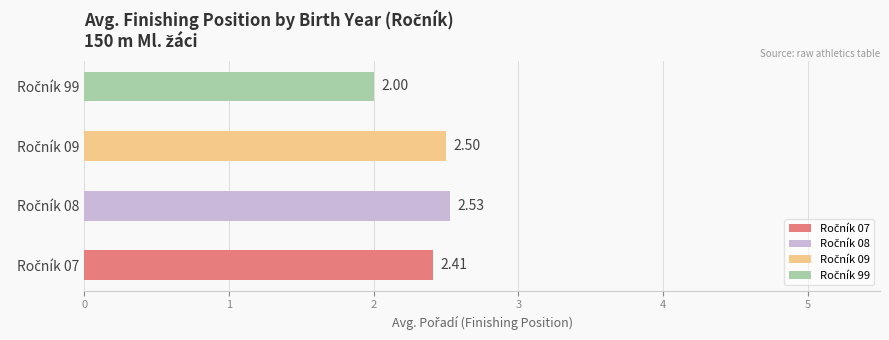

Is it true that the value at 08 is 6.1?

False